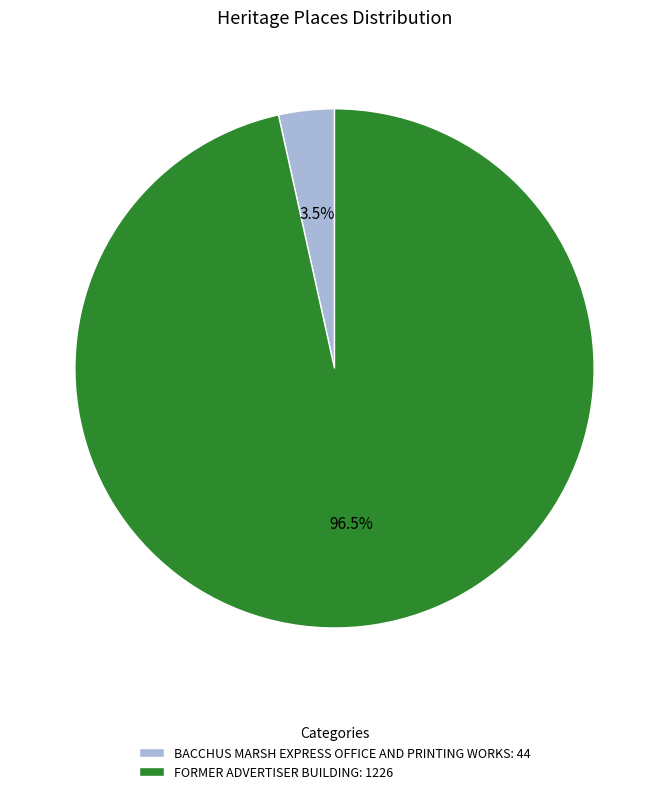

What portion of the pie excludes FORMER ADVERTISER BUILDING?

3.5%